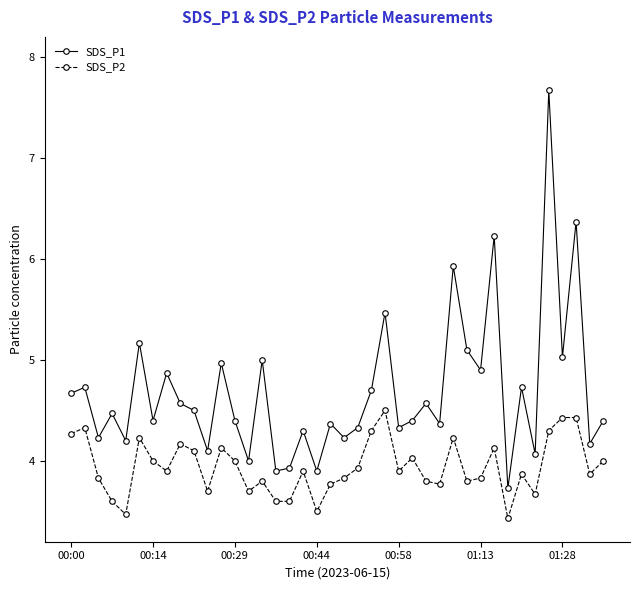

What is the value of the SDS_P2 point at the 25th from the left?

3.9